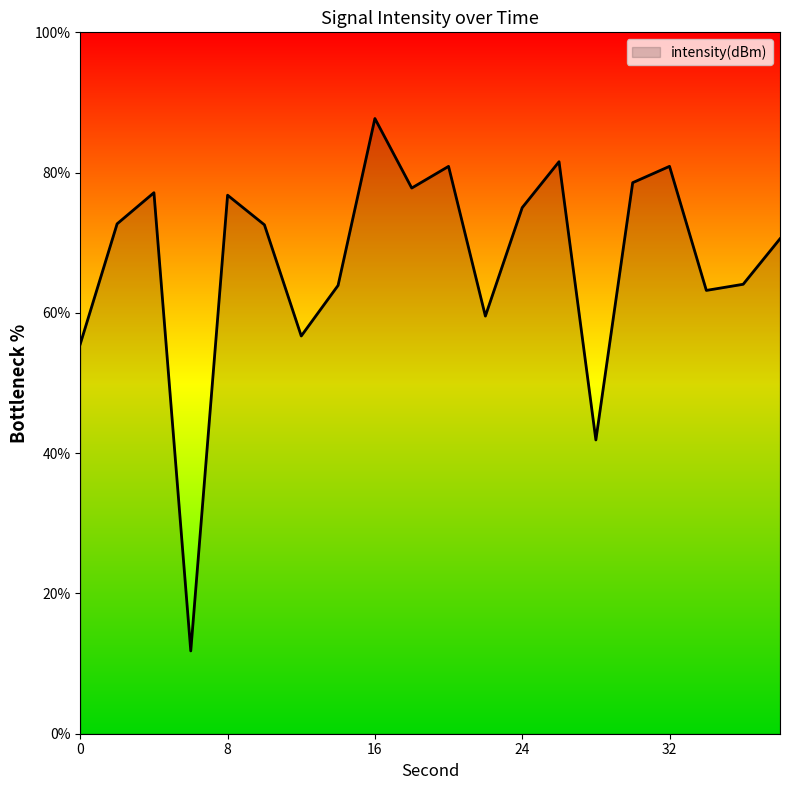

What is the smallest value displayed?

11.8